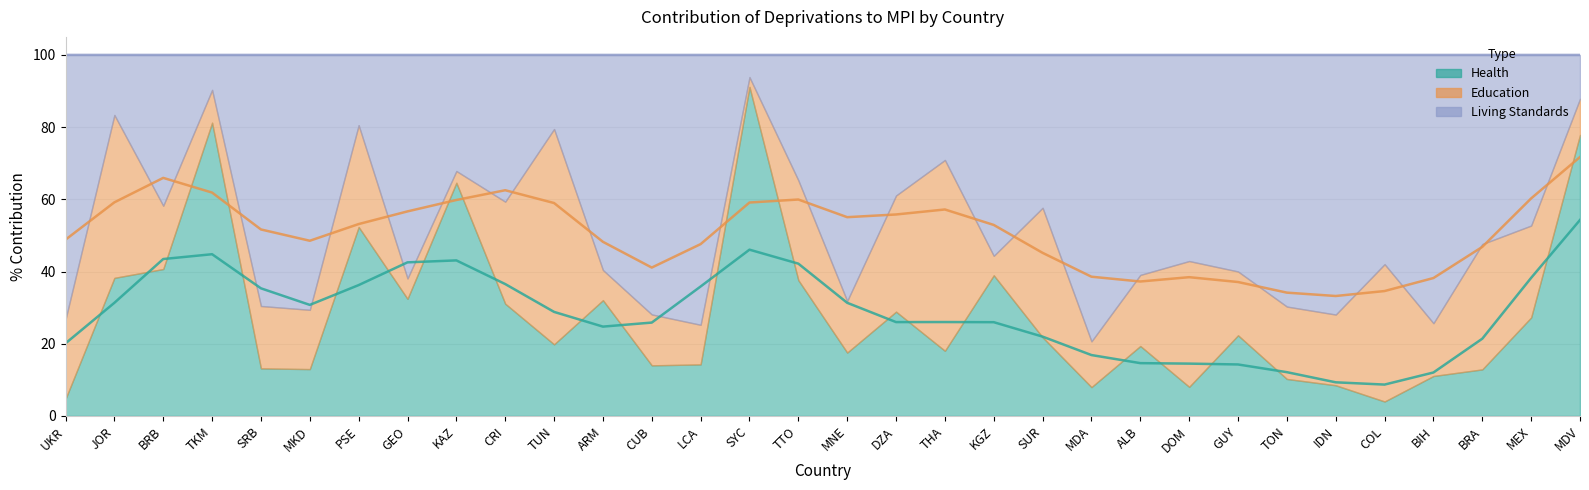

Is the value of Health at SYC greater than the value of Living Standards at SUR?

Yes